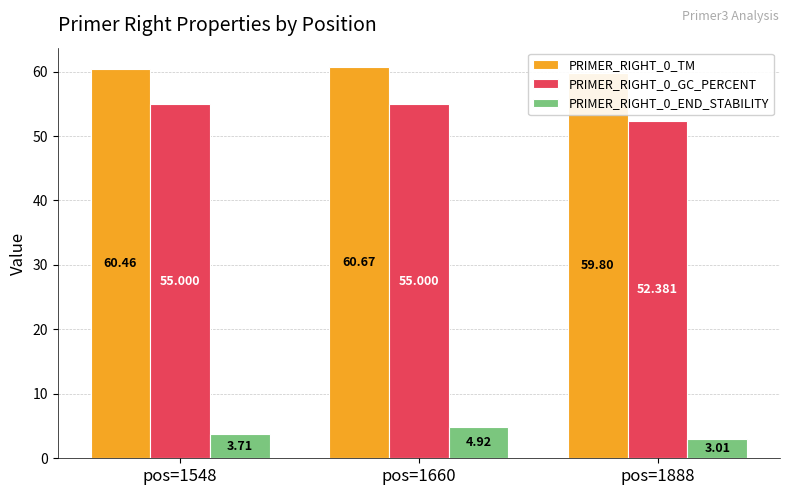

What is the difference between the PRIMER_RIGHT_0_TM values at pos=1888 and pos=1660?

0.9